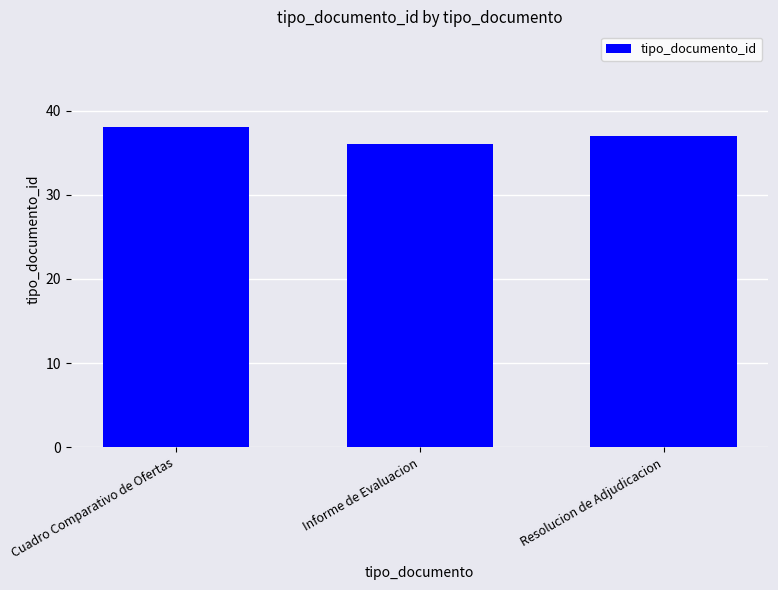

Where is the data nearest to the value 37?

Resolucion de Adjudicacion